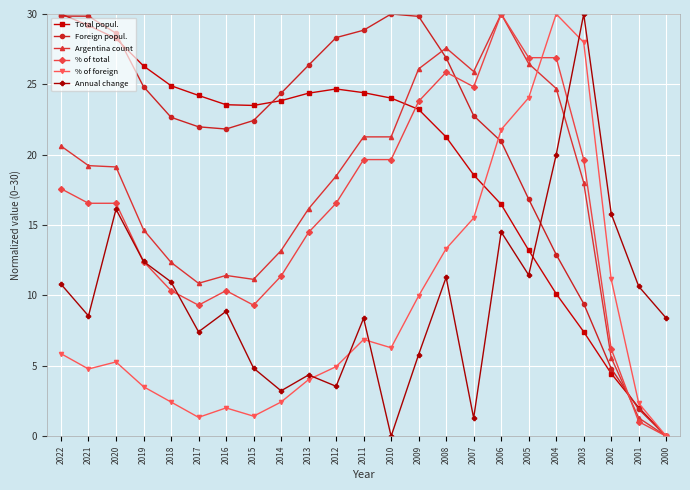

Where is the first local minimum for Annual change?

2021